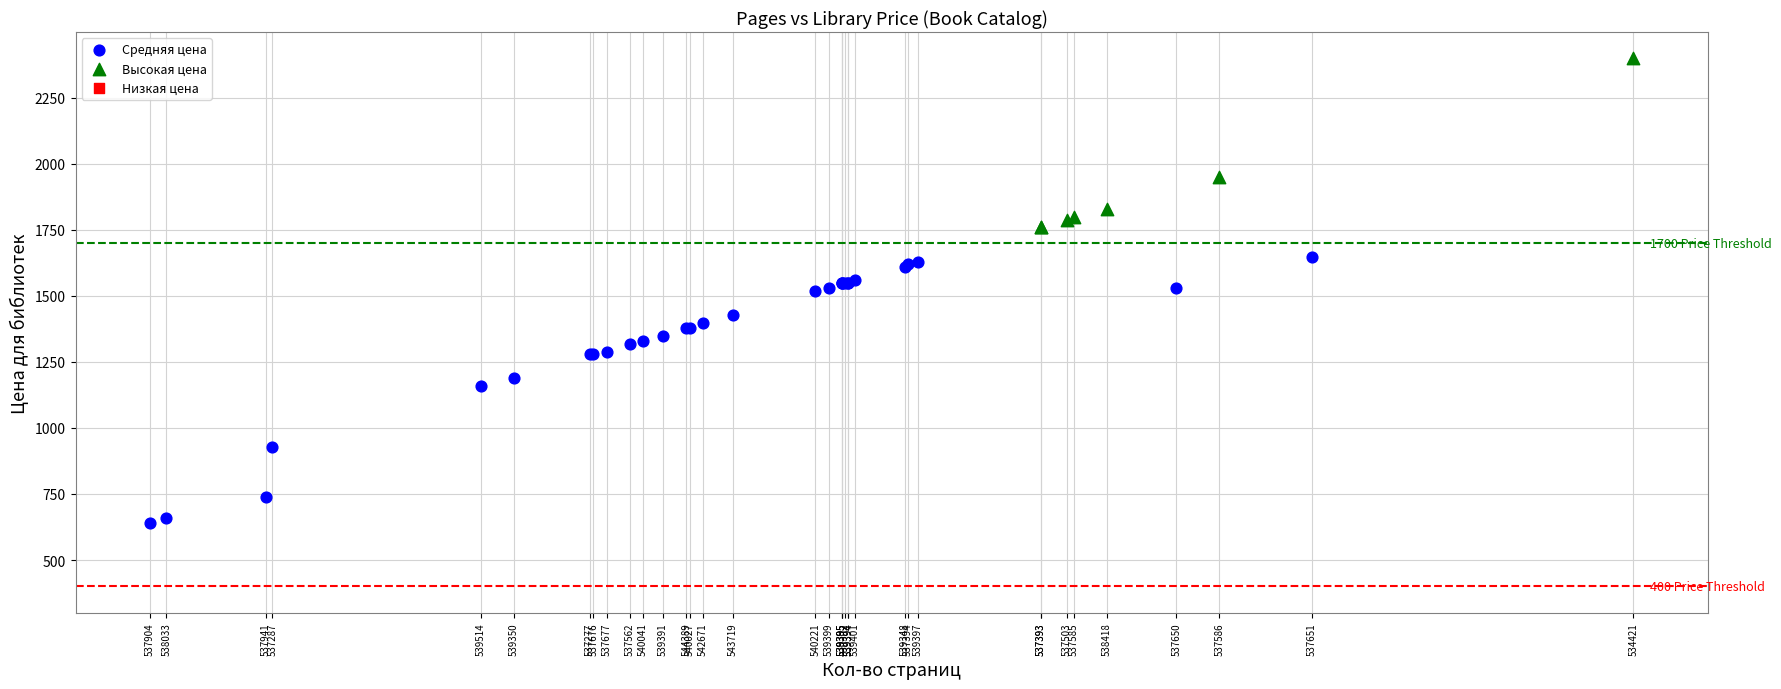

Which series reaches the maximum Y coordinate?

Высокая цена